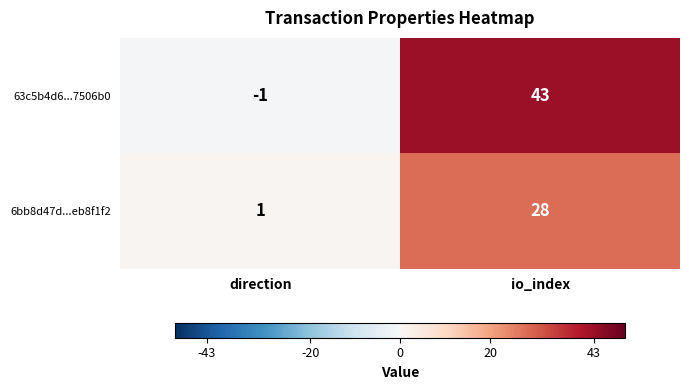

Rank the categories by 63c5b4d6...7506b0 value from highest to lowest.

io_index, direction